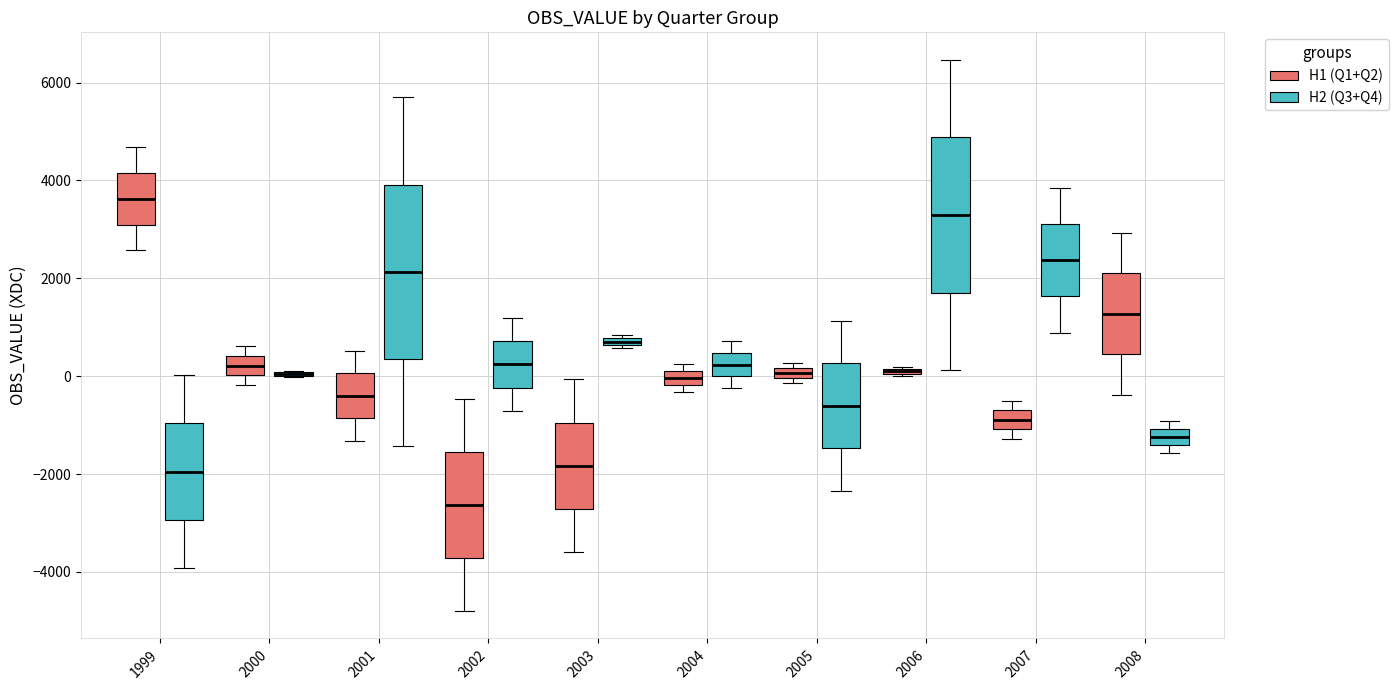

Comparing the boxes themselves (not the whiskers), which one is the tallest?

2001 (H2 (Q3+Q4))